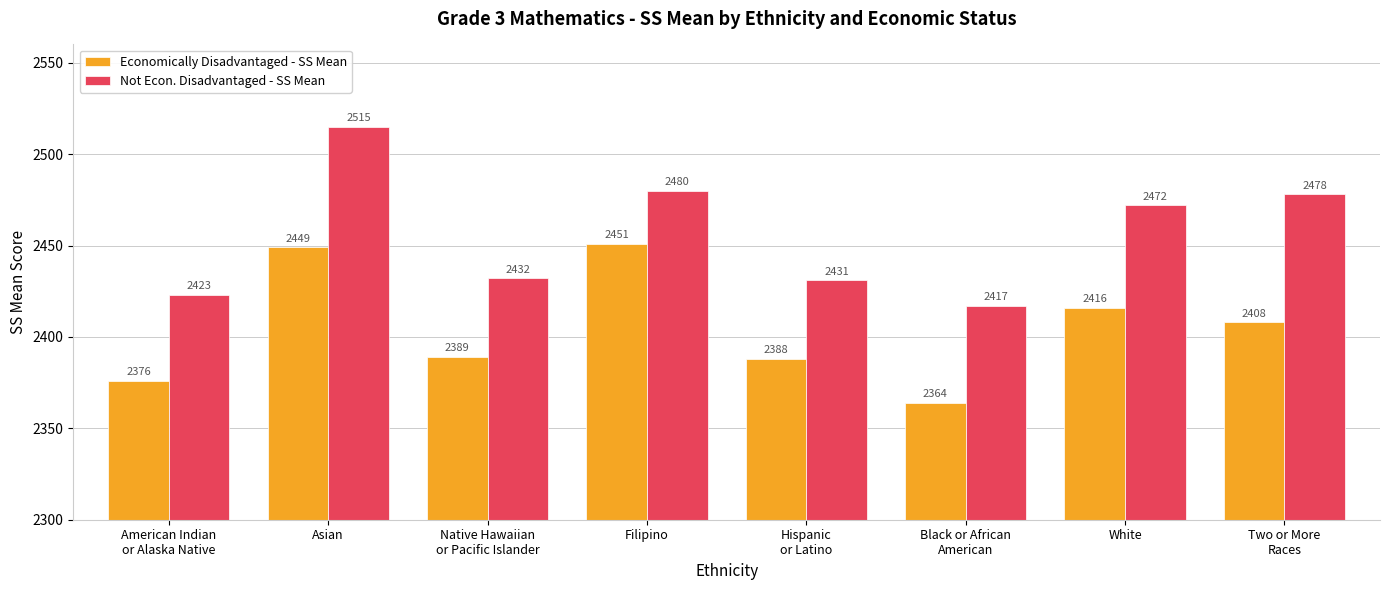

How many groups of bars are there?

8